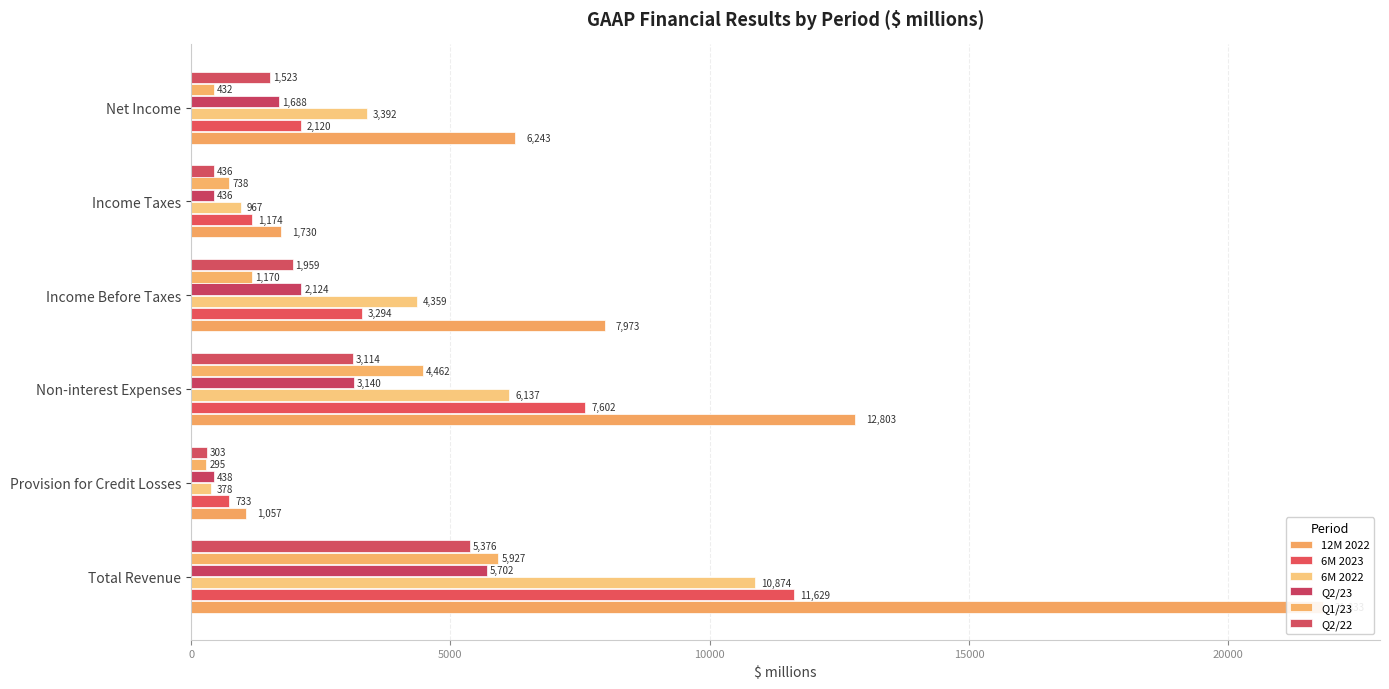

What is the average value of the Q2/23 series?

2255